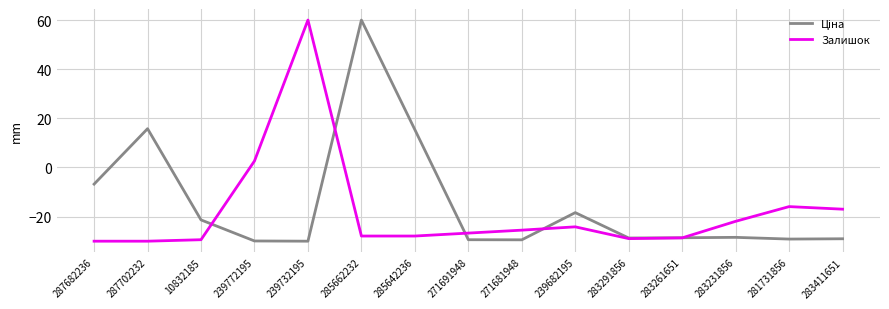

What is the minimum value shown in the chart?

-30.0